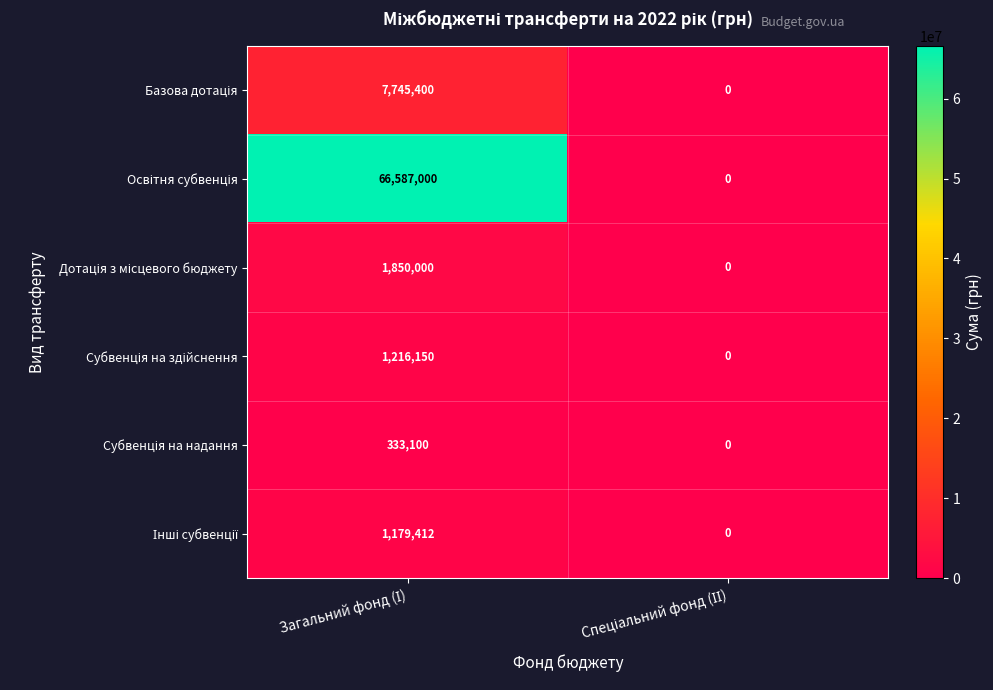

How many series are shown in this chart?

6